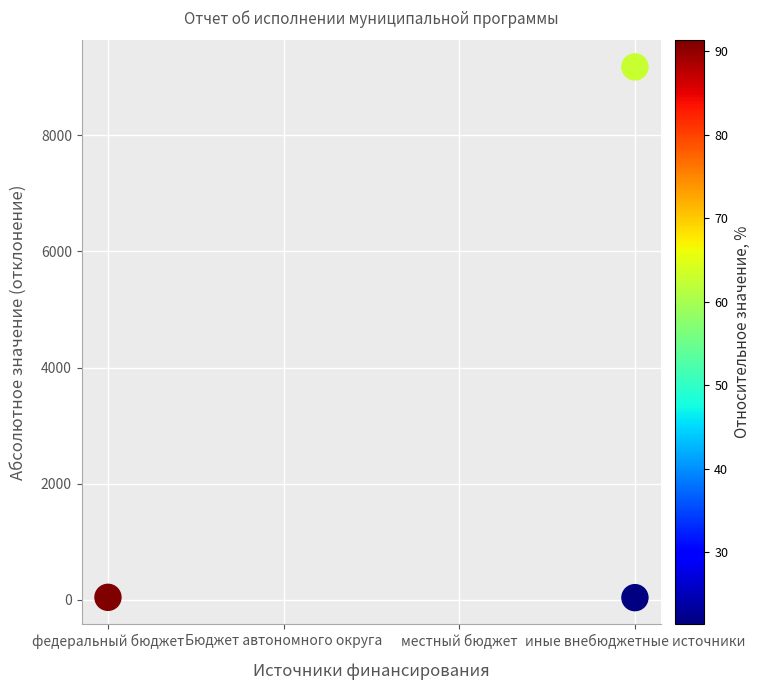

What is the range of X values (max minus min)?

3.0